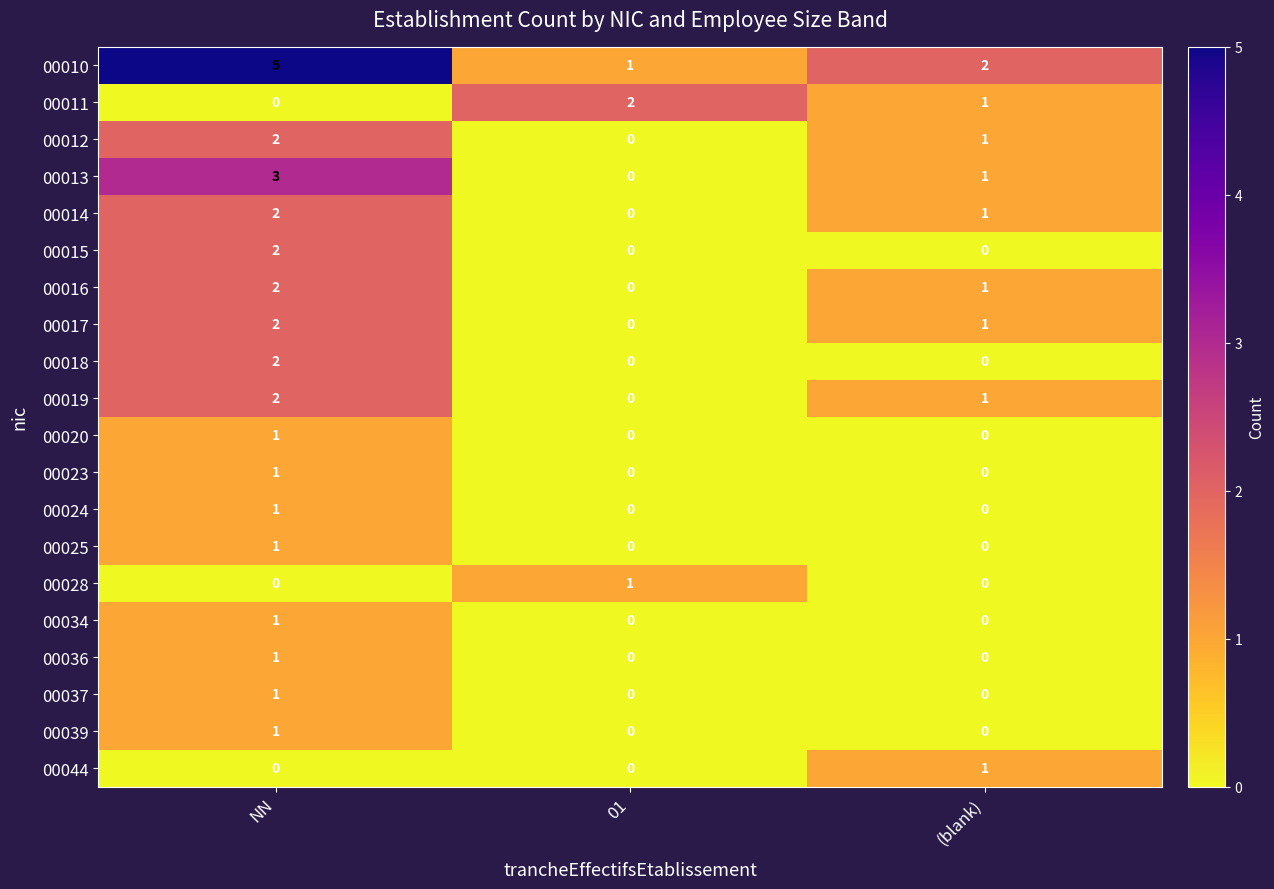

How many 00024 values are between 0 and 1?

3